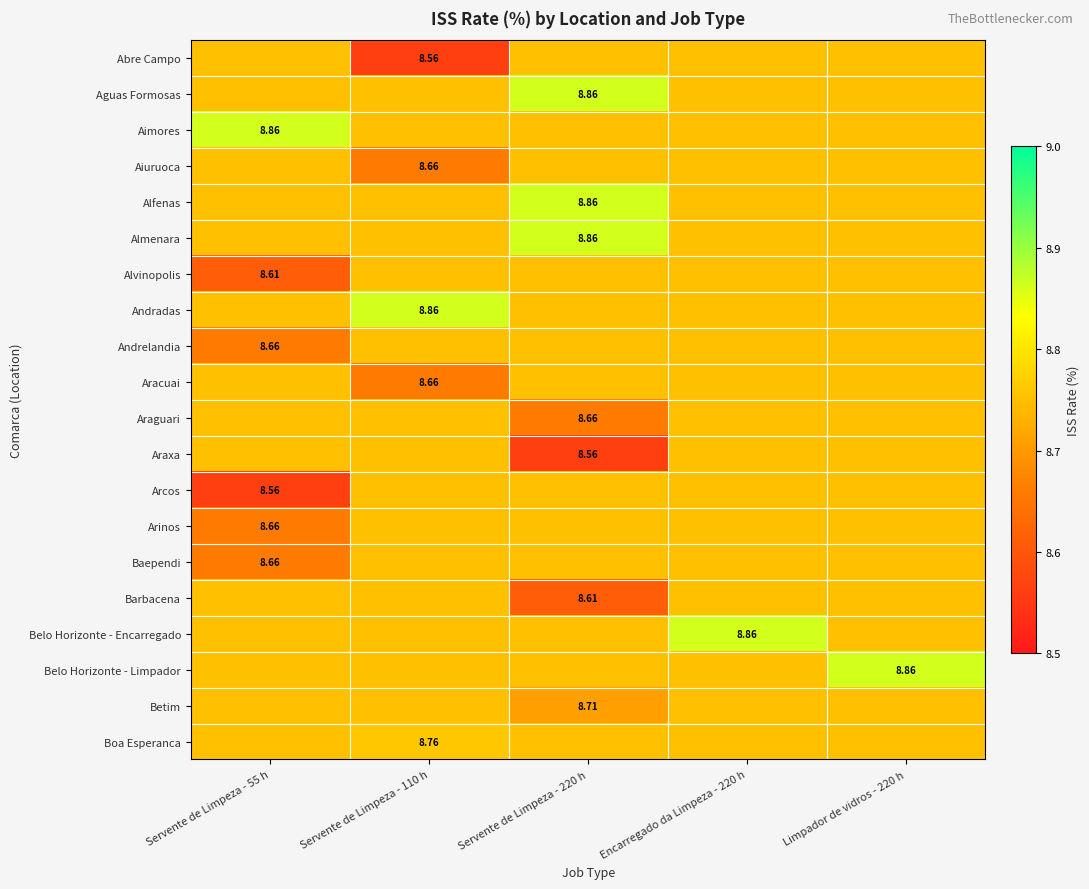

Is it true that Belo Horizonte - Limpador equals 8.8 at Servente de Limpeza - 55 h?

True